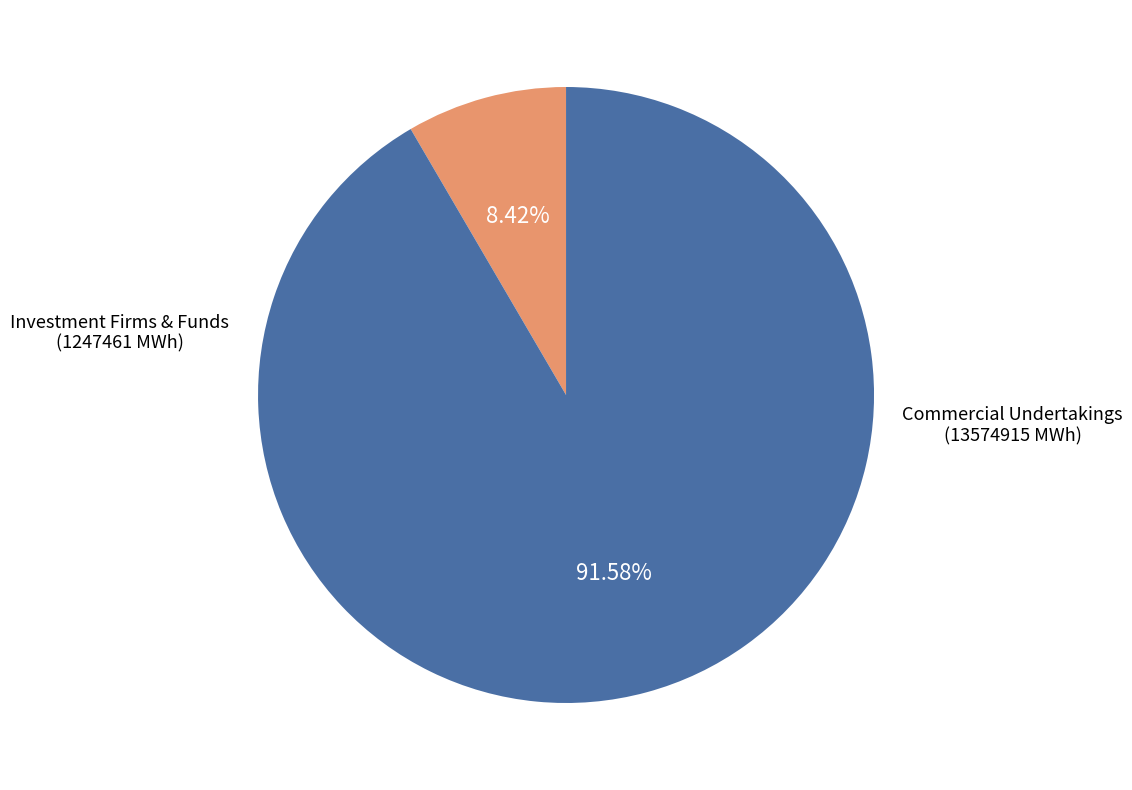

What portion of the pie excludes Commercial Undertakings?

8.4%